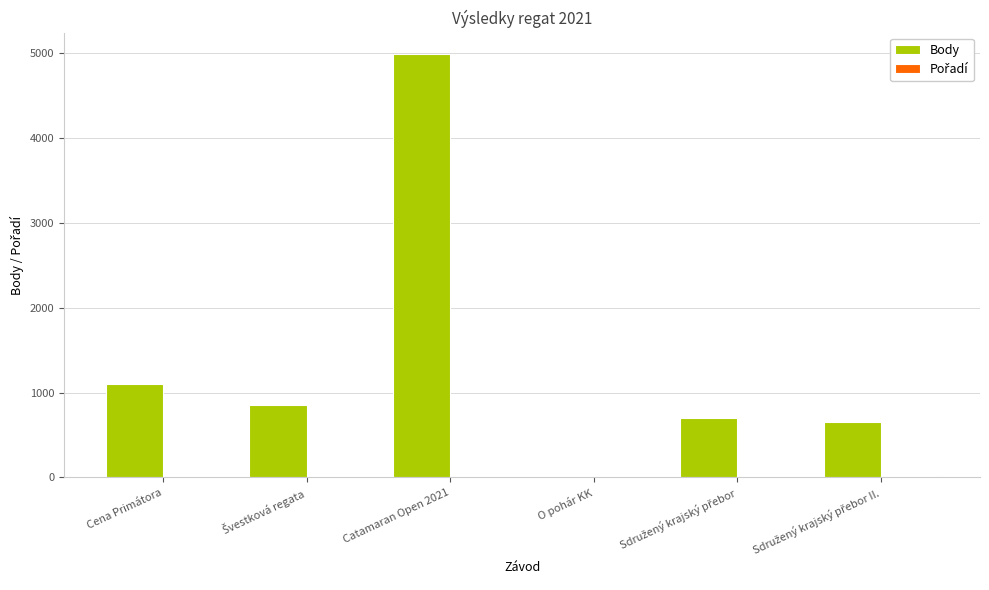

What is the maximum value shown in the chart?

4991